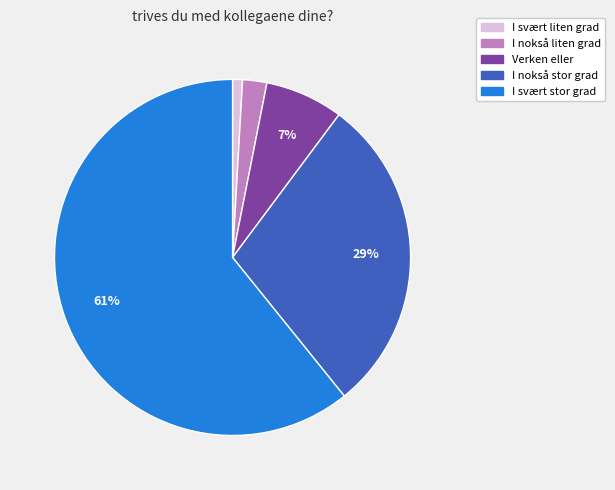

What percentage is the I svært stor grad slice, to the nearest percent?

61%